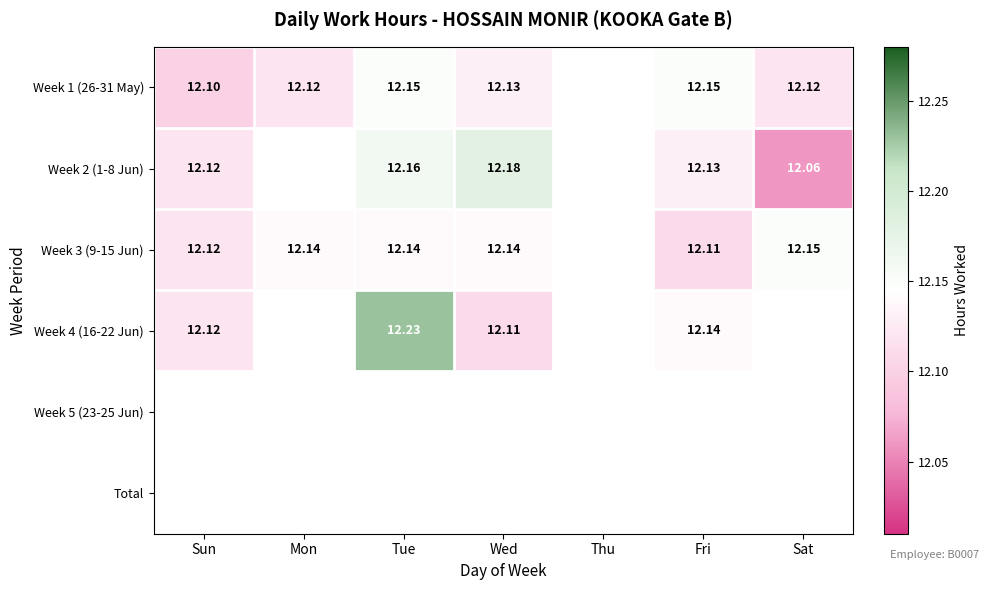

At how many categories does at least one series exceed 12?

6